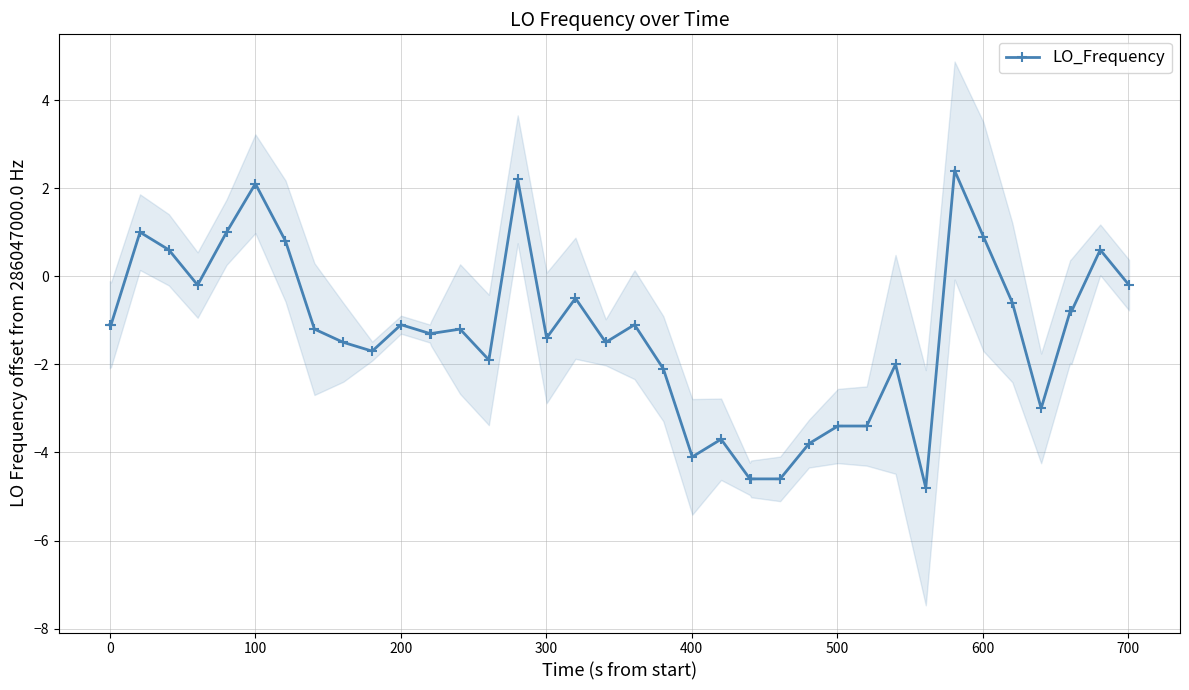

What is the minimum value for LO_Frequency?

-4.8